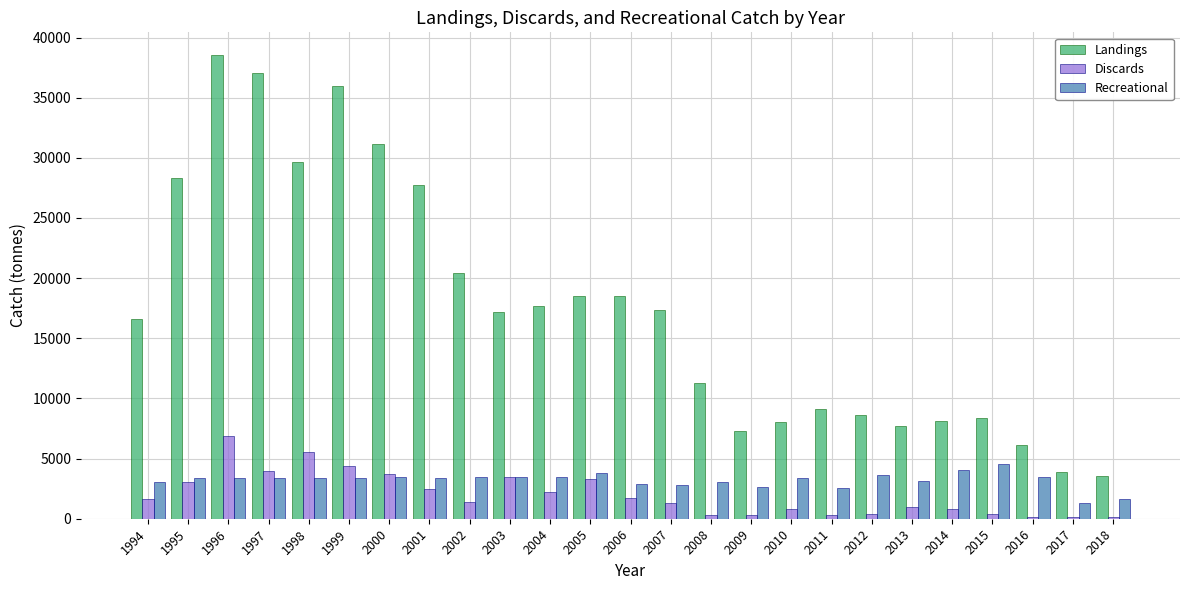

Is the value of Landings at 2016 greater than the value of Recreational at 2006?

Yes